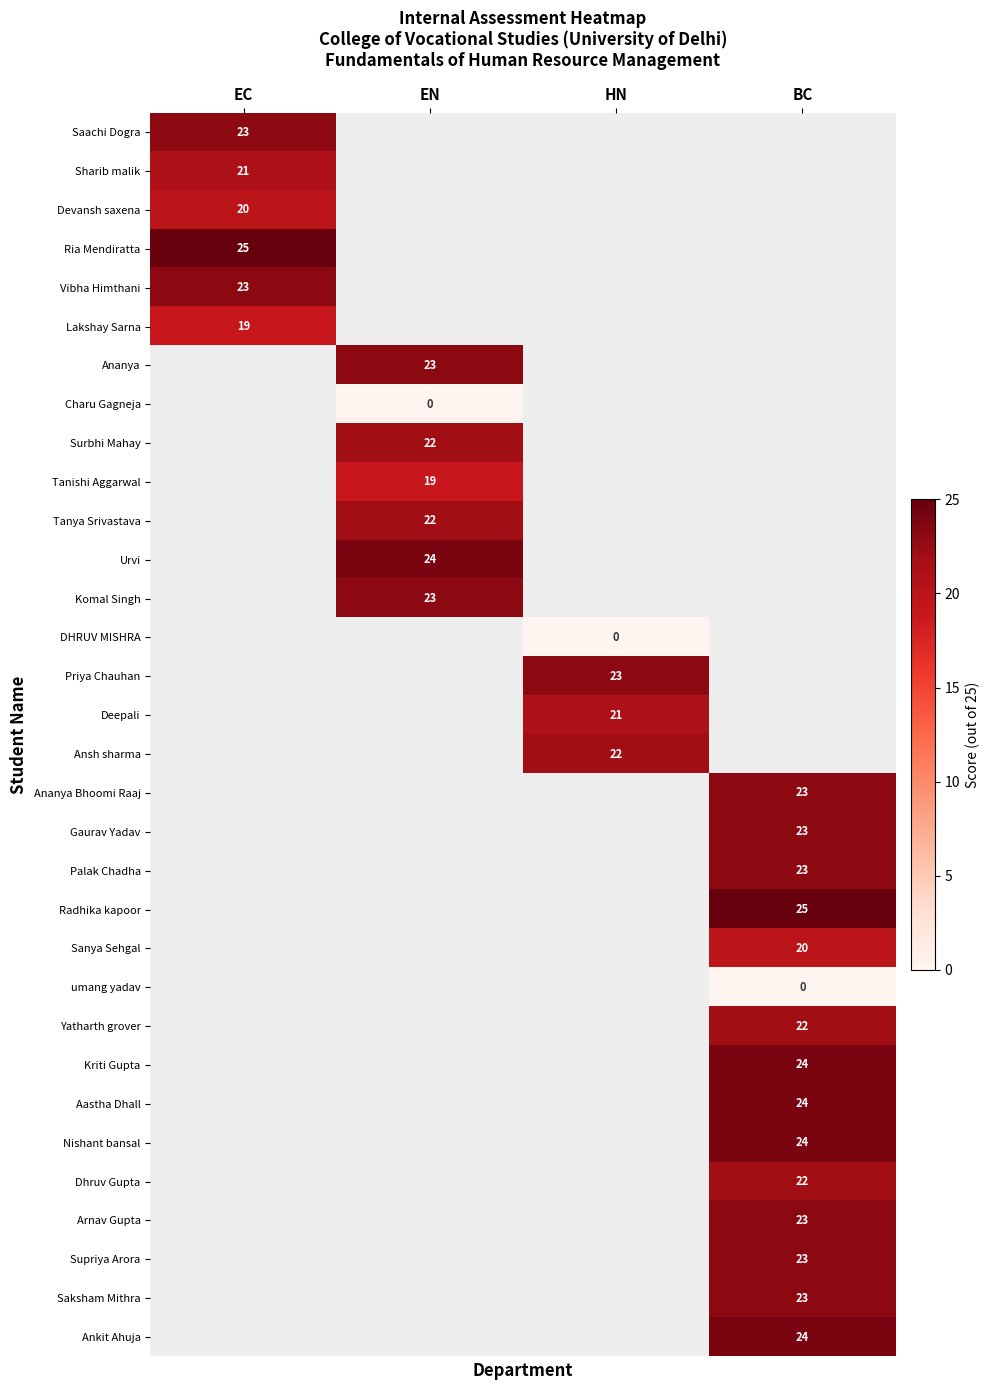

The value of Lakshay Sarna at EC is 19. True or false?

True